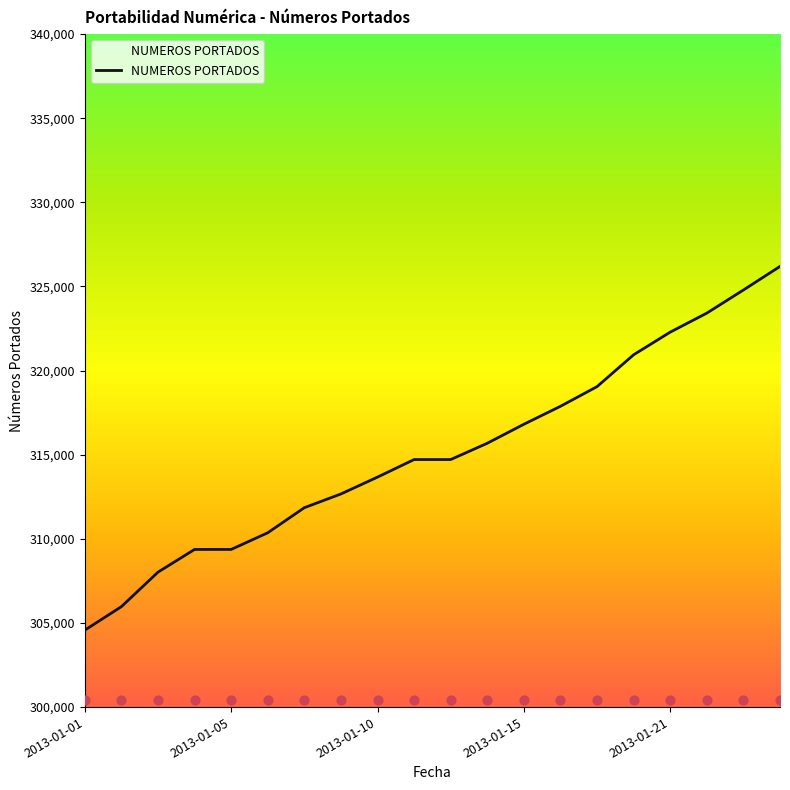

Which category has the lowest value in the NUMEROS PORTADOS series?

2013-01-01